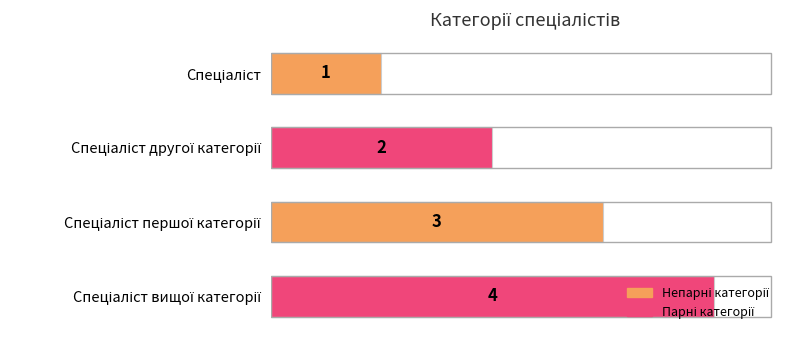

How many values are between 2 and 4?

3